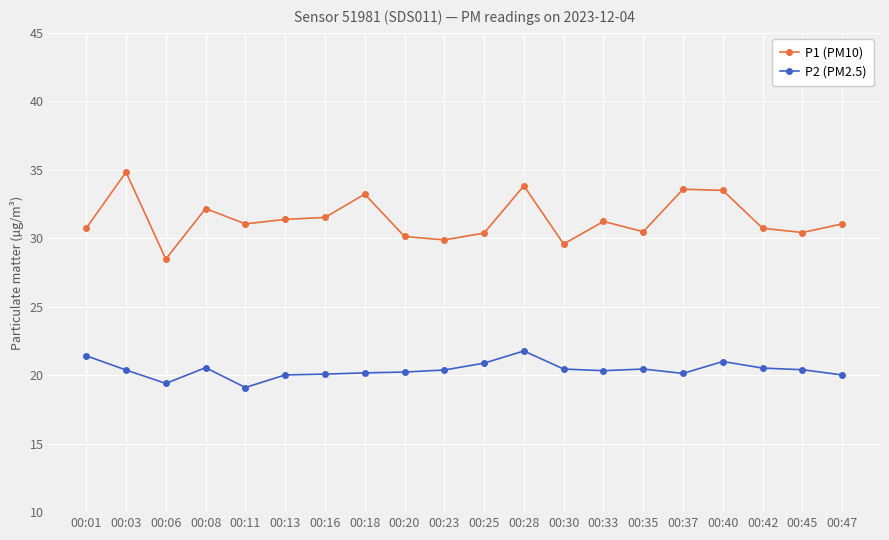

Rank the series at 00:37 from lowest to highest value.

P2 (PM2.5), P1 (PM10)